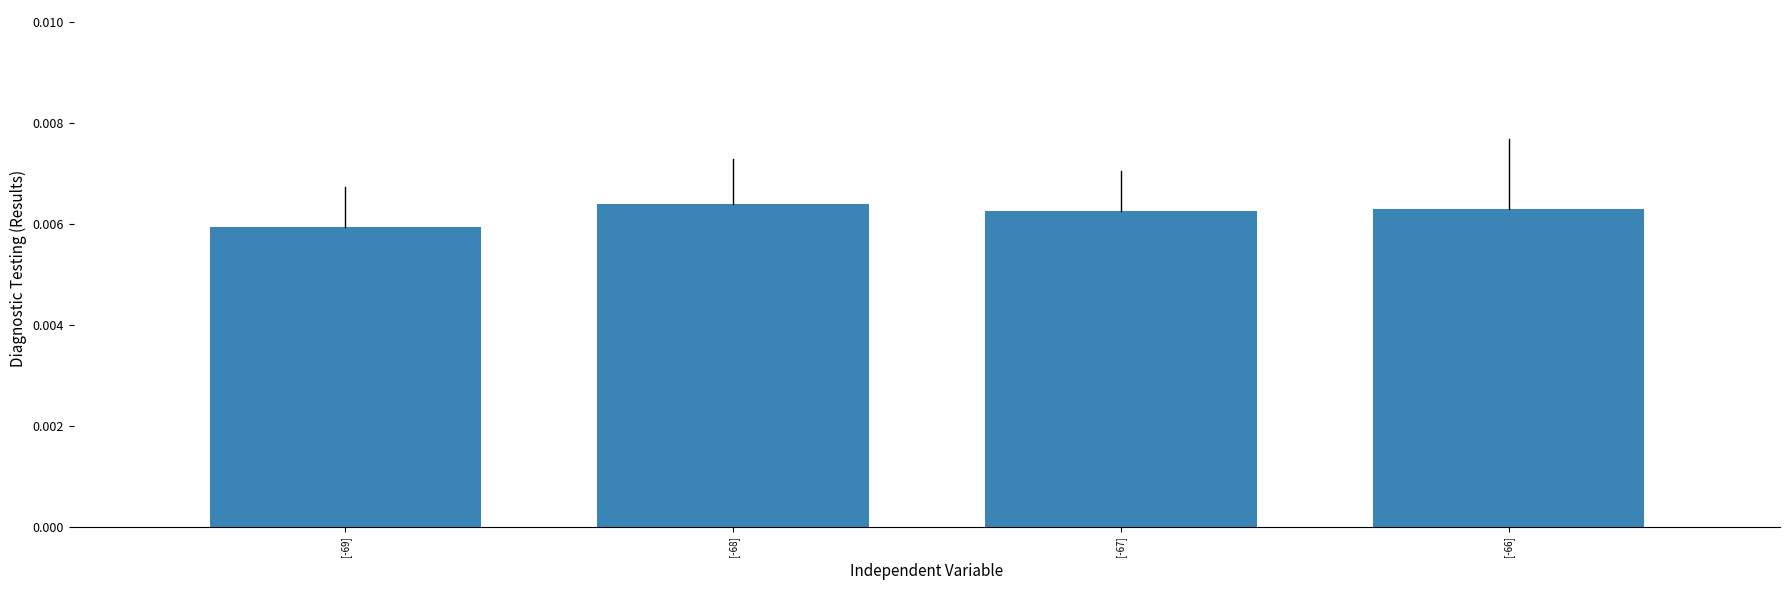

Which label corresponds to the smallest value in the chart?

[-69]